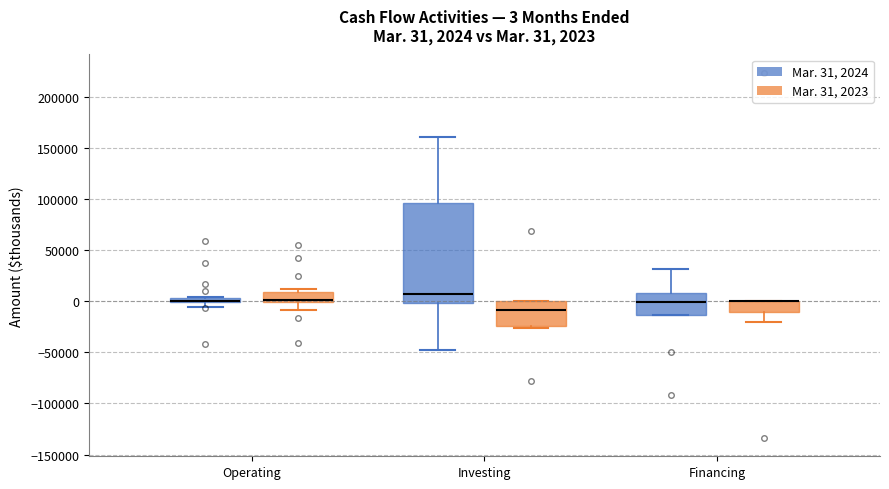

Which box is the tallest, from its lower edge to its upper edge?

Investing (Mar. 31, 2024)